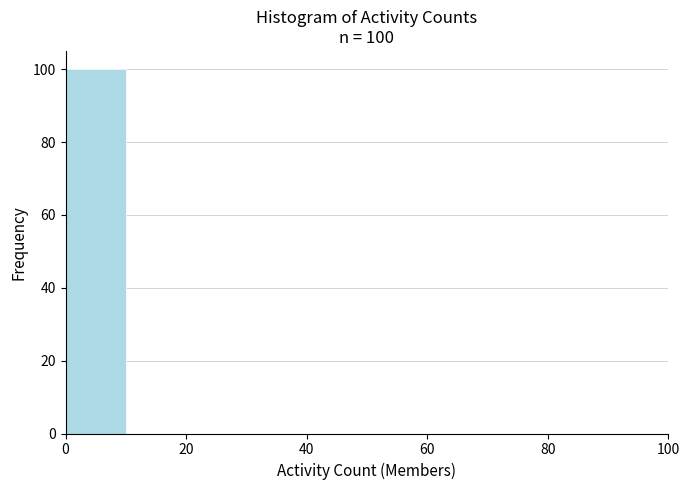

Which range on the x-axis has the tallest bar?

0 to 10